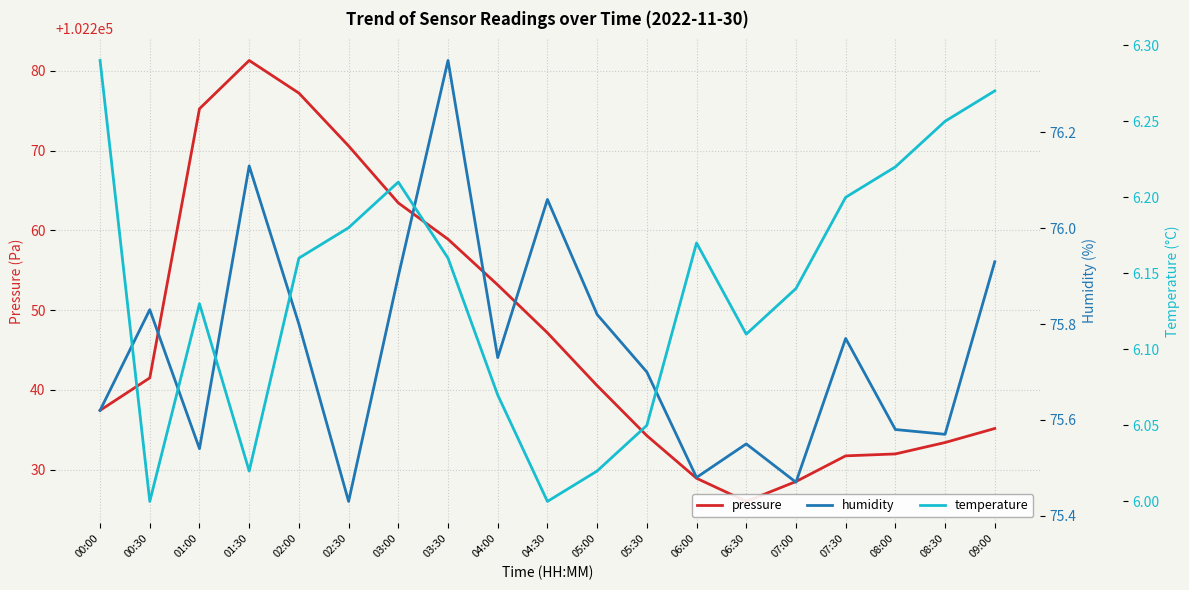

At which label does pressure first exceed 102240?

00:30